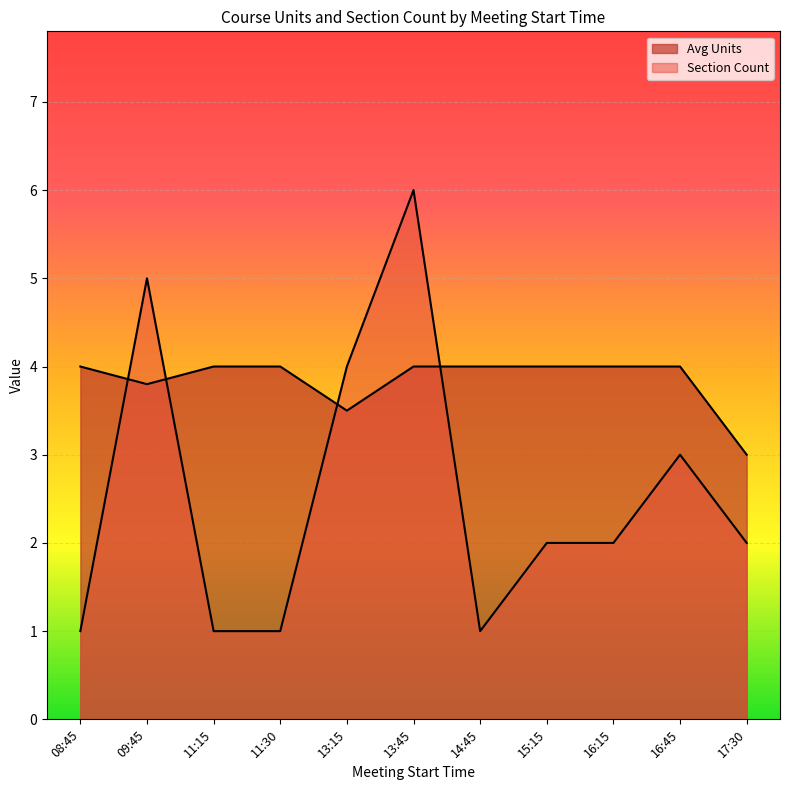

At which label does Sect Count reach its minimum?

08:45